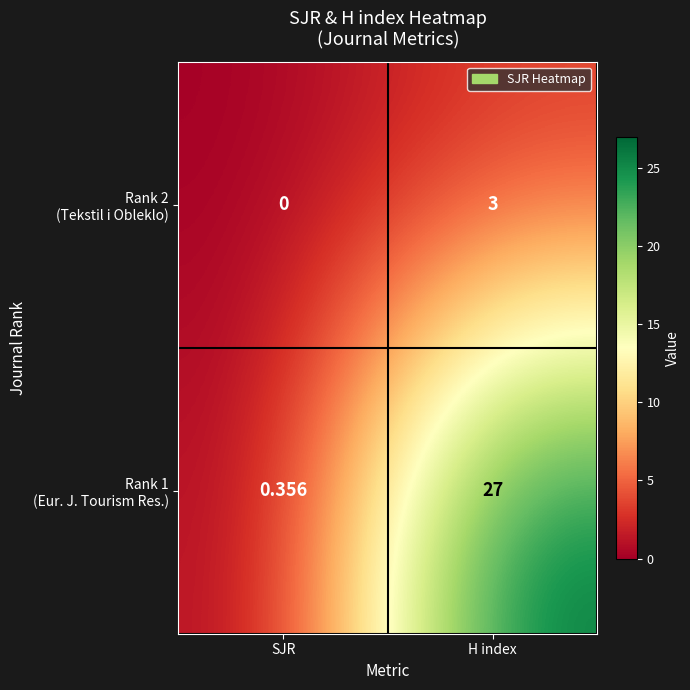

Which label corresponds to the smallest value in the chart?

SJR